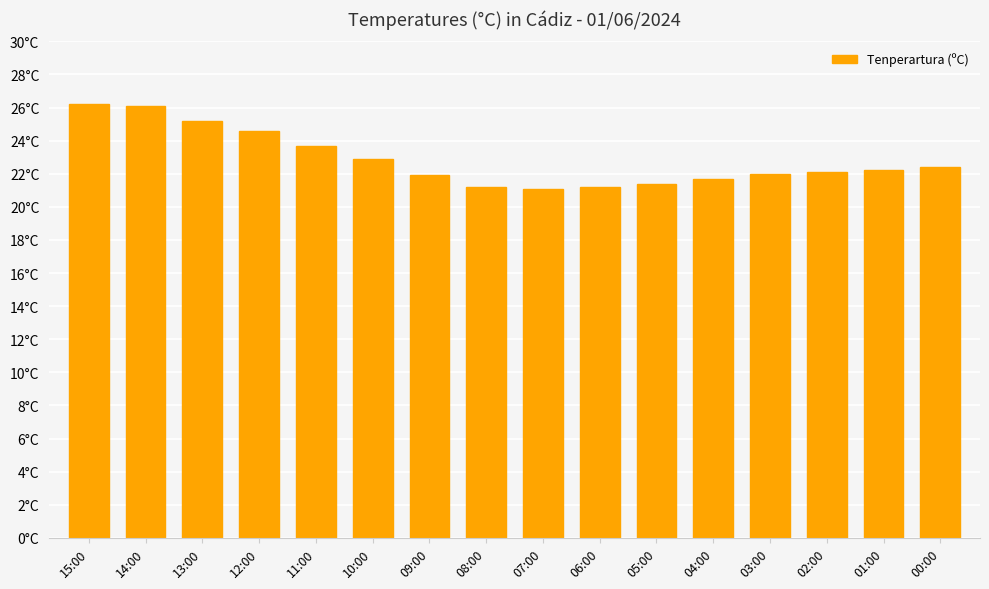

Does the chart contain stacked bars?

No